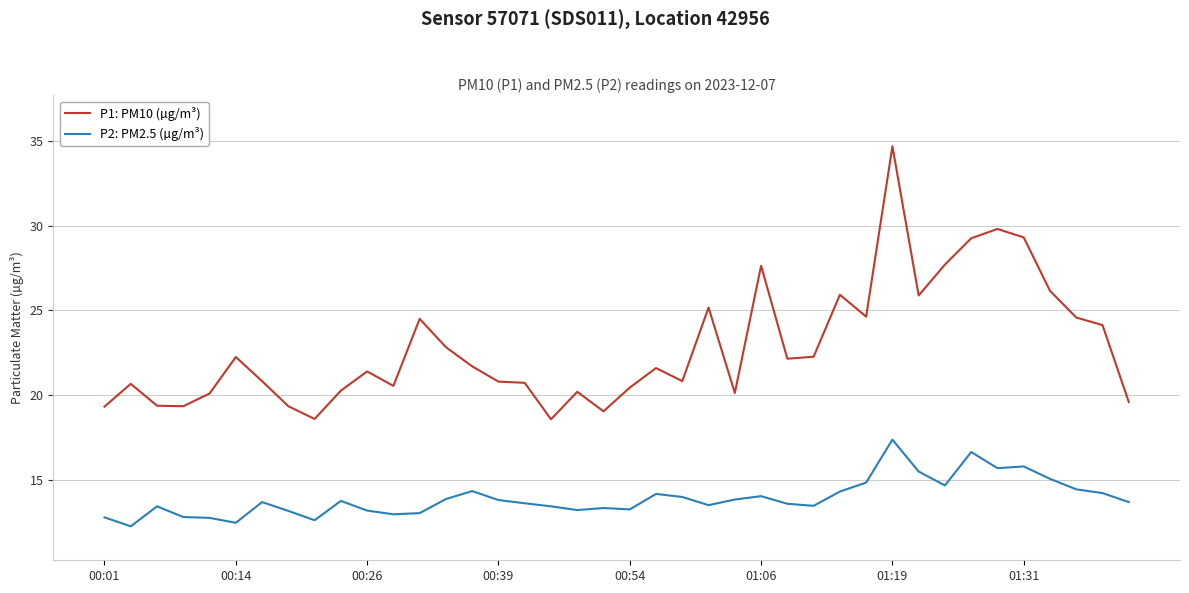

What is the minimum value shown in the chart?

12.3